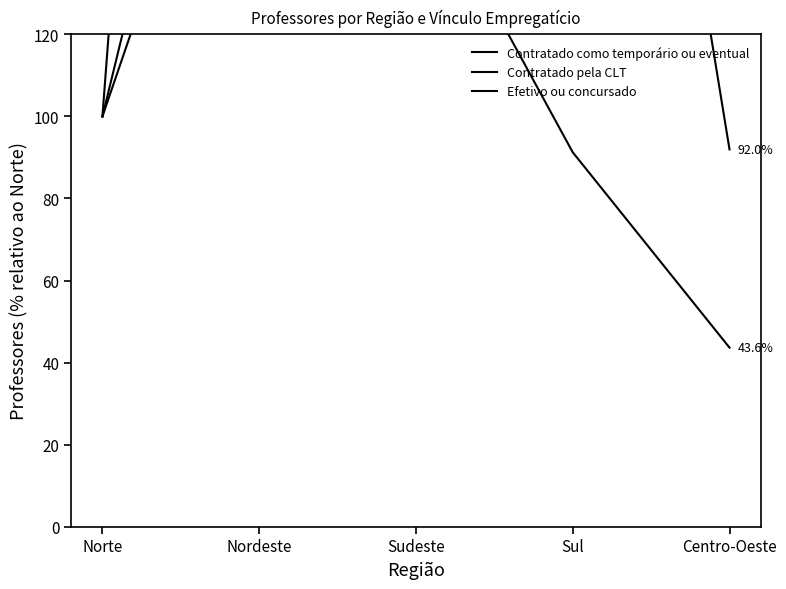

At which label is Efetivo ou concursado closest to 350?

Sul